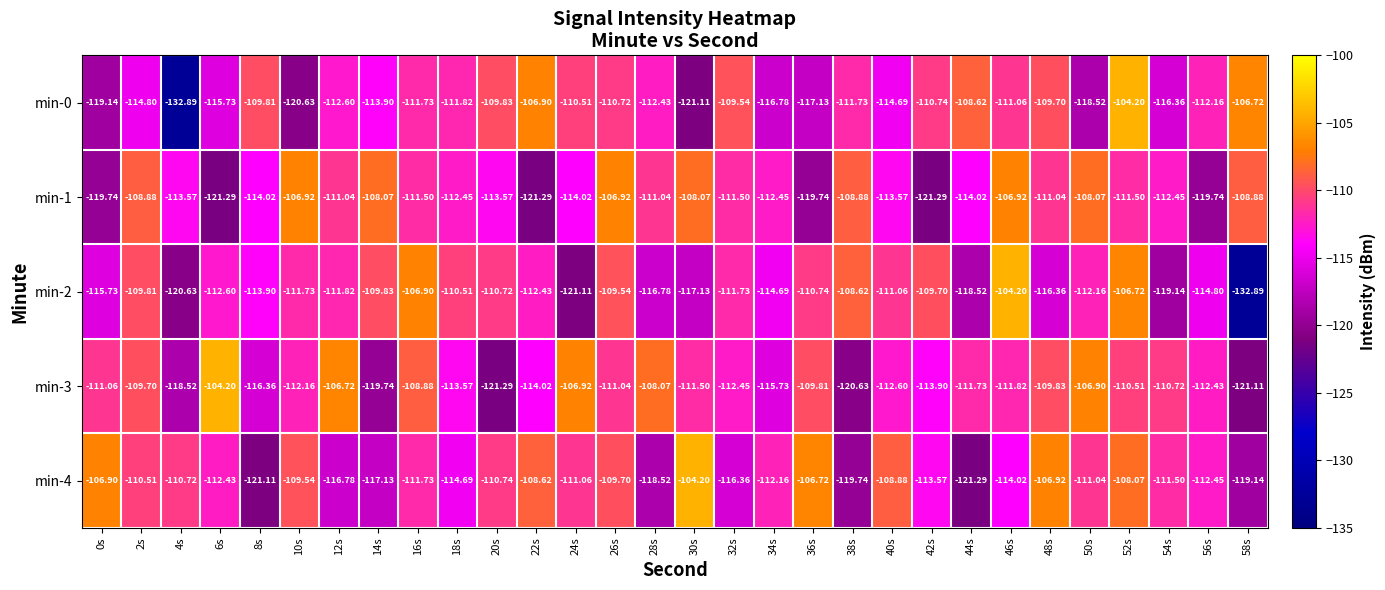

Is the value of min-4 at 36s greater than the value of min-3 at 24s?

Yes